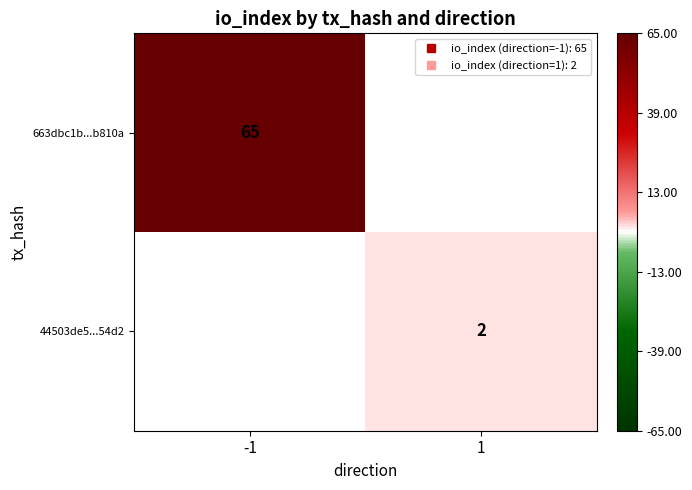

Where is 663dbc1b...b810a nearest to the value 65?

-1